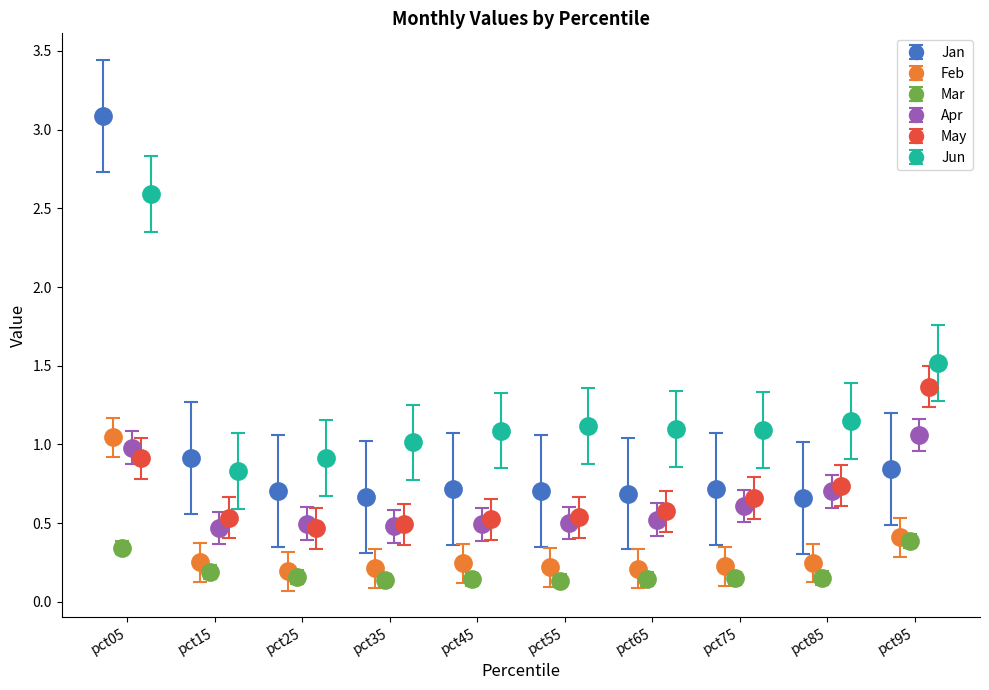

At which category does the chart reach its minimum across all series?

pct55